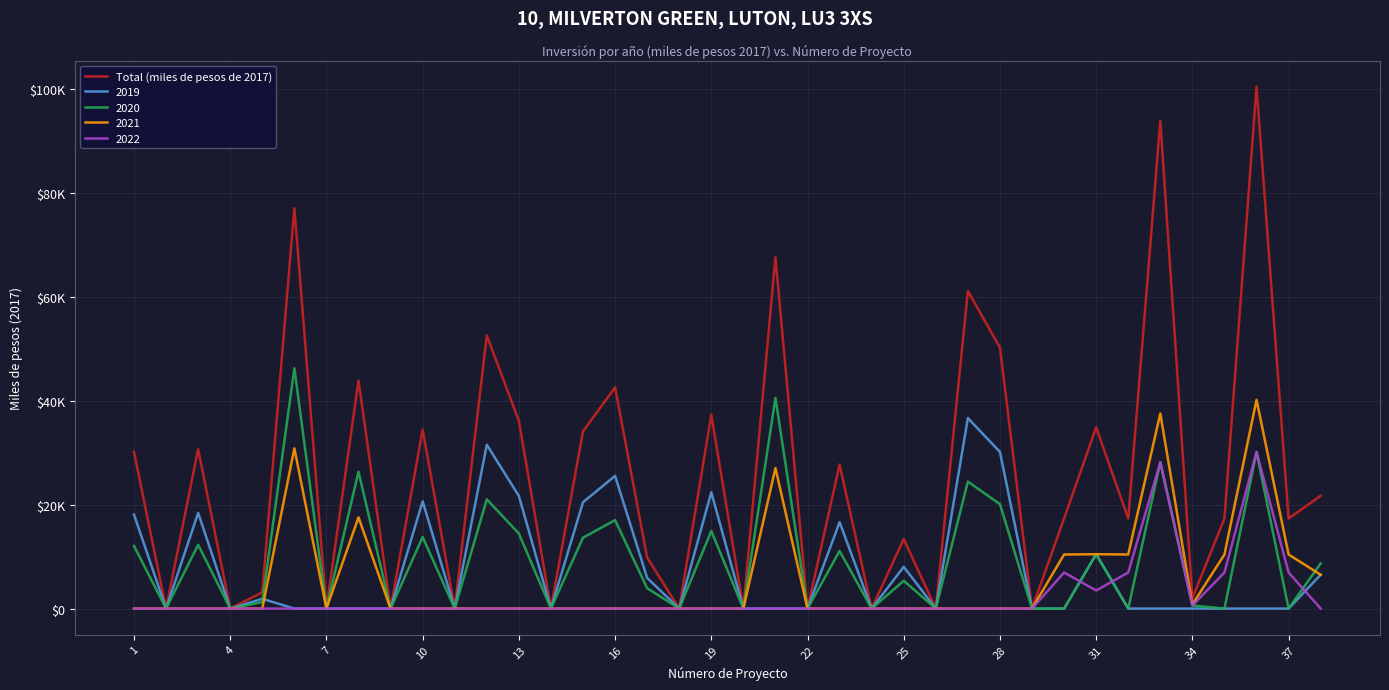

What are all the series names shown in the legend?

Total (miles de pesos de 2017), 2019, 2020, 2021, 2022